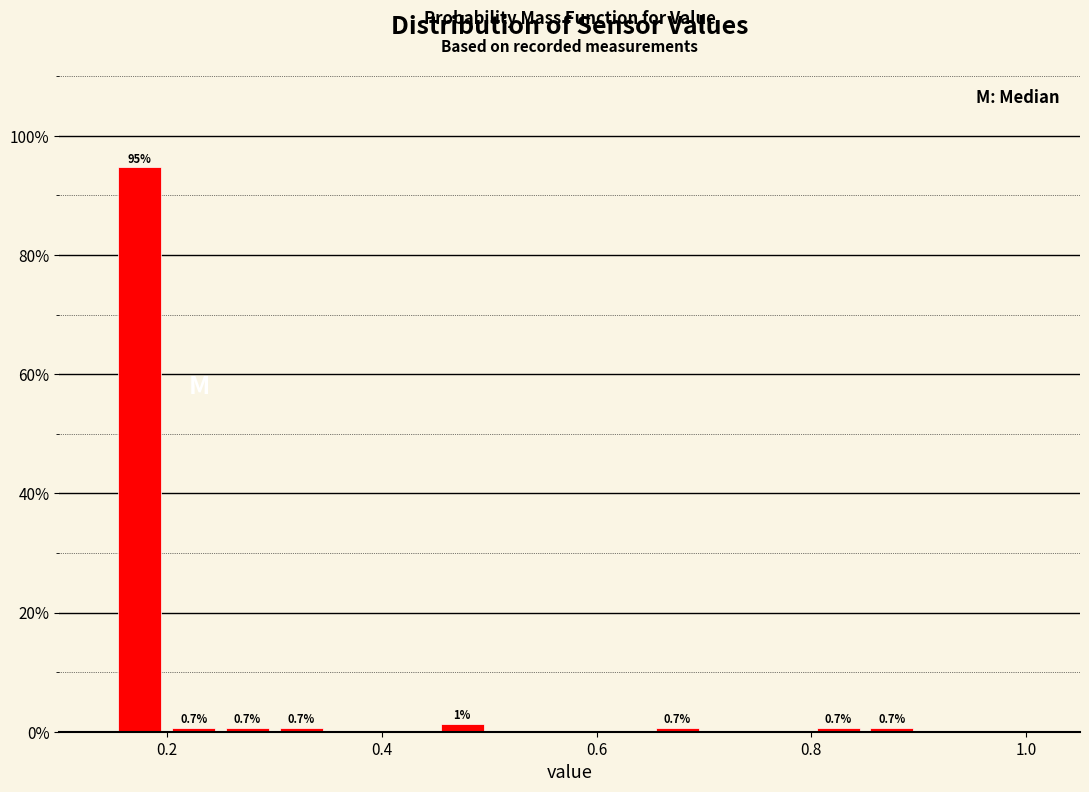

Around what value on the x-axis is the tallest bar? Give the approximate position of its centre, as read against the axis.

0.18